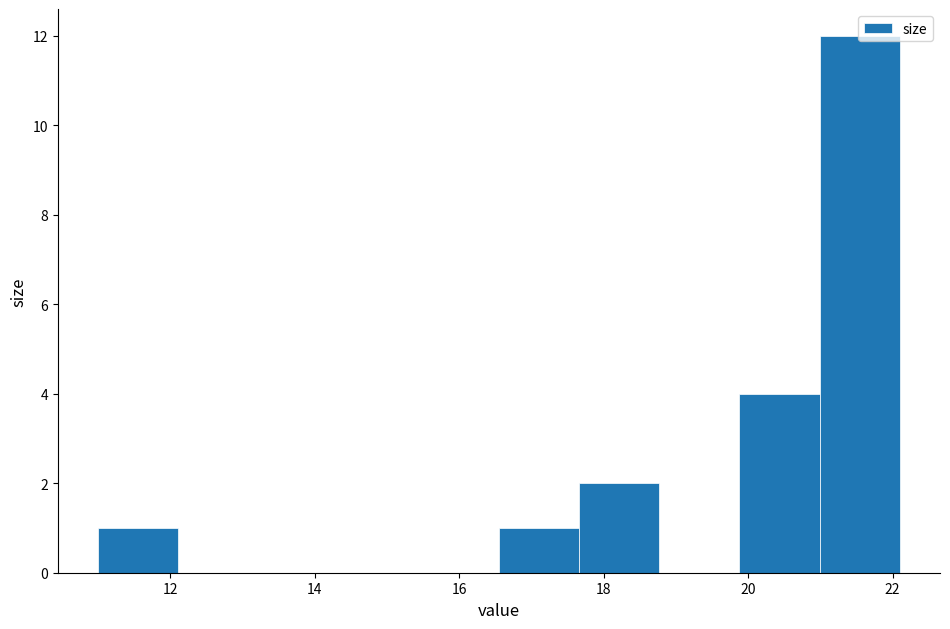

Reading left to right, list every bar in this chart as the range it spans on the x-axis followed by its height. Neither the bar edges nor the heights are printed on the chart, so give them approximately, as read against the axes.

11.0 to 12.2: 1
12.2 to 13.2: 0
13.2 to 14.4: 0
14.4 to 15.4: 0
15.4 to 16.6: 0
16.6 to 17.6: 1
17.6 to 18.8: 2
18.8 to 19.8: 0
19.8 to 21.0: 4
21.0 to 22.2: 12